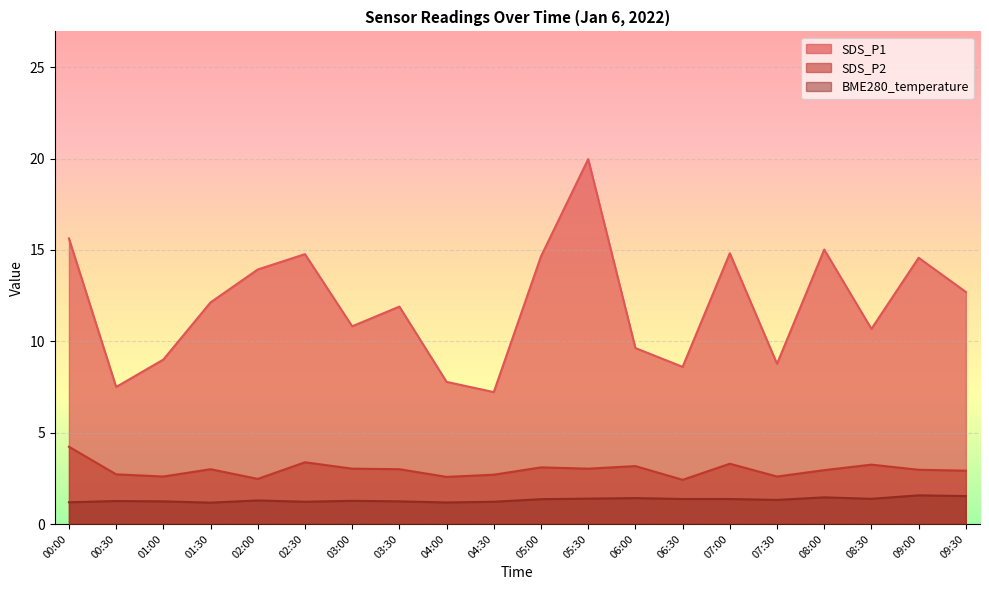

How many lines are shown in the chart?

3